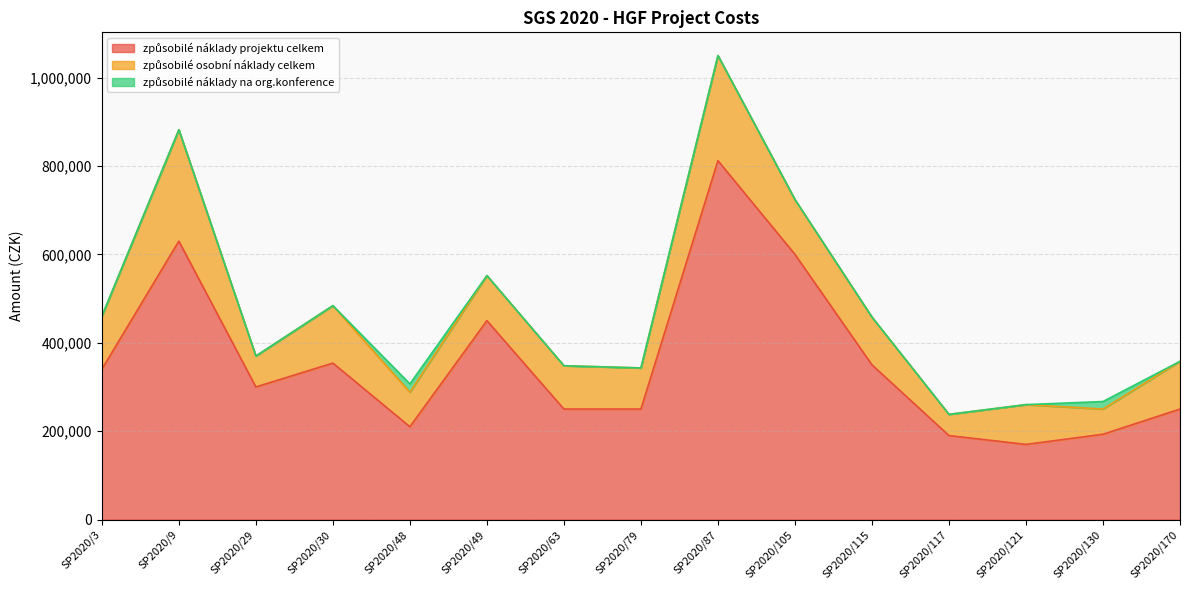

Is it true that způsobilé náklady na org.konference equals 0 at SP2020/30?

True